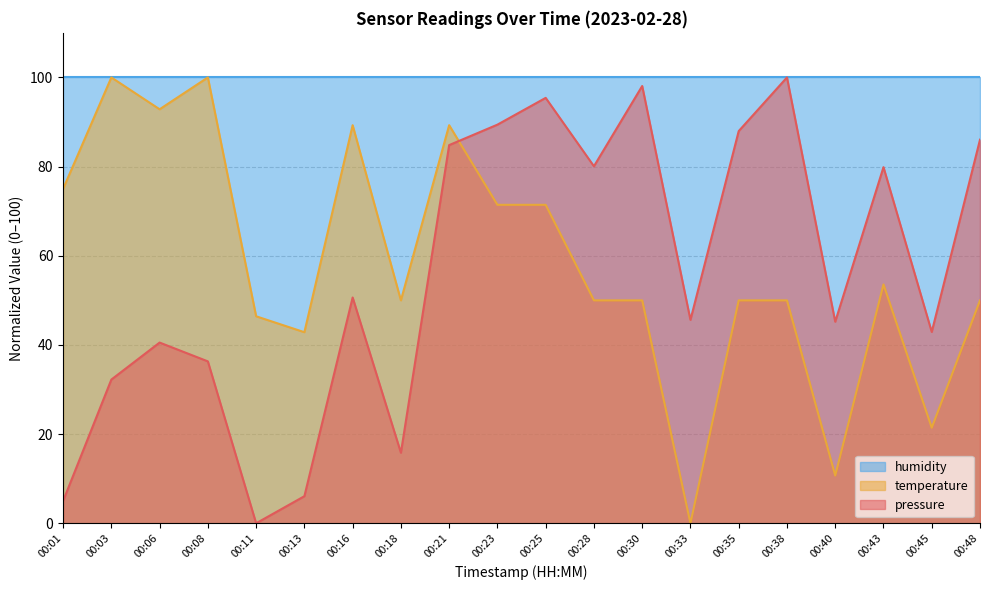

Between 00:30 and 00:33, which series saw the biggest shift?

pressure